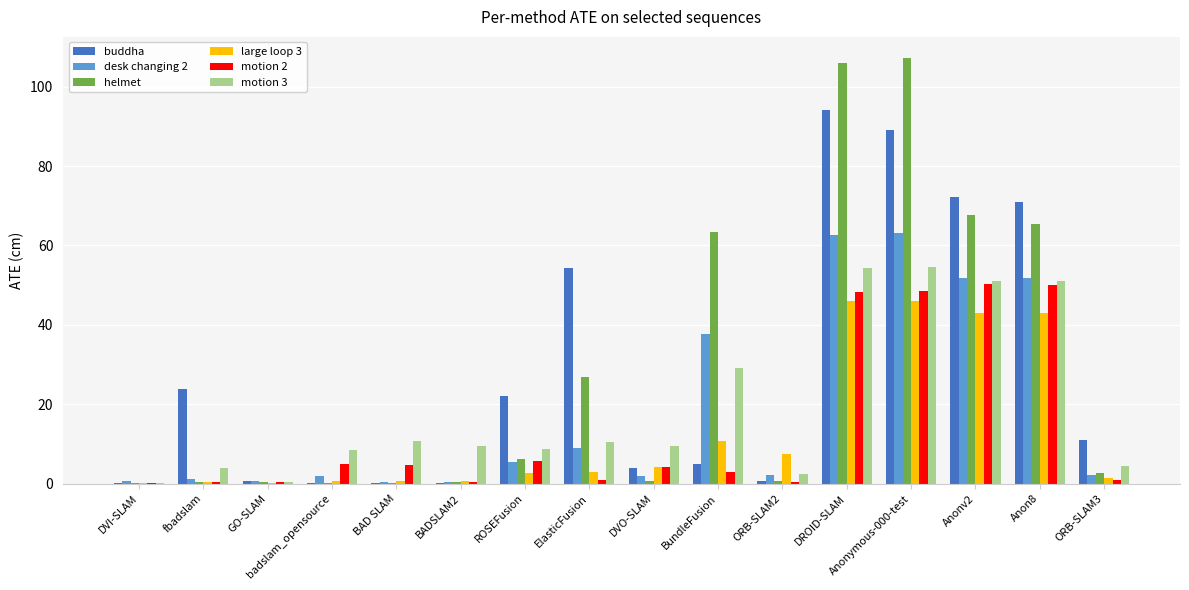

Which series changed the most between DVI-SLAM and ORB-SLAM3?

buddha